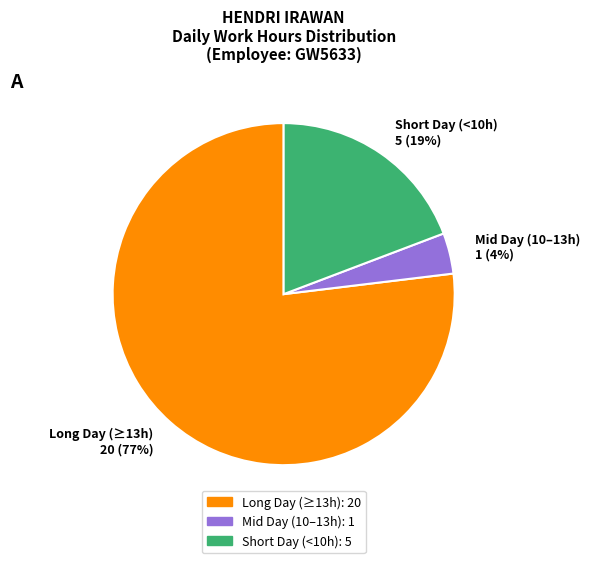

What is the smallest slice in the pie chart?

Mid Day (10–13h) 1 (4%)